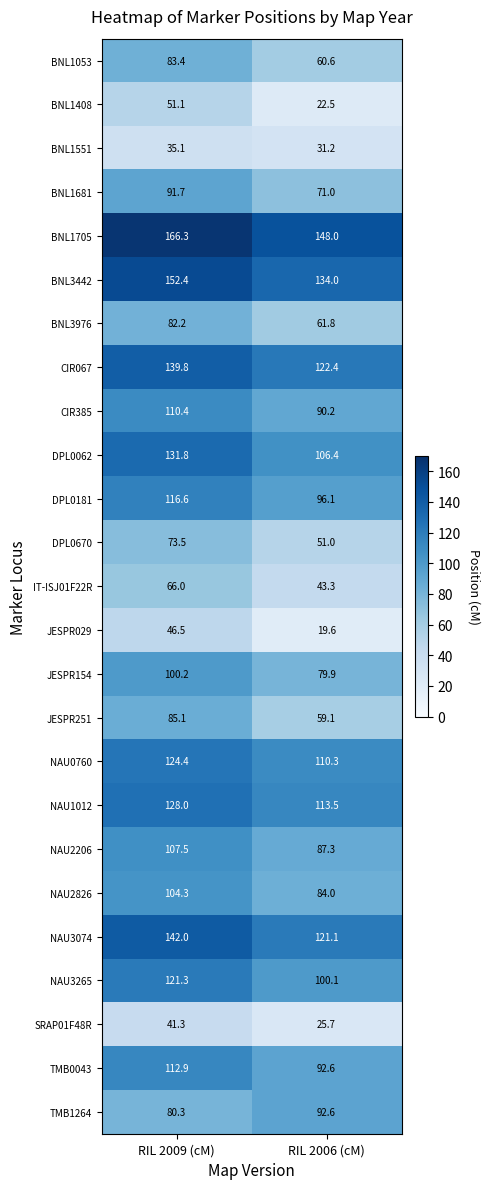

At which category is the sum across all series the highest?

RIL 2009 (cM)